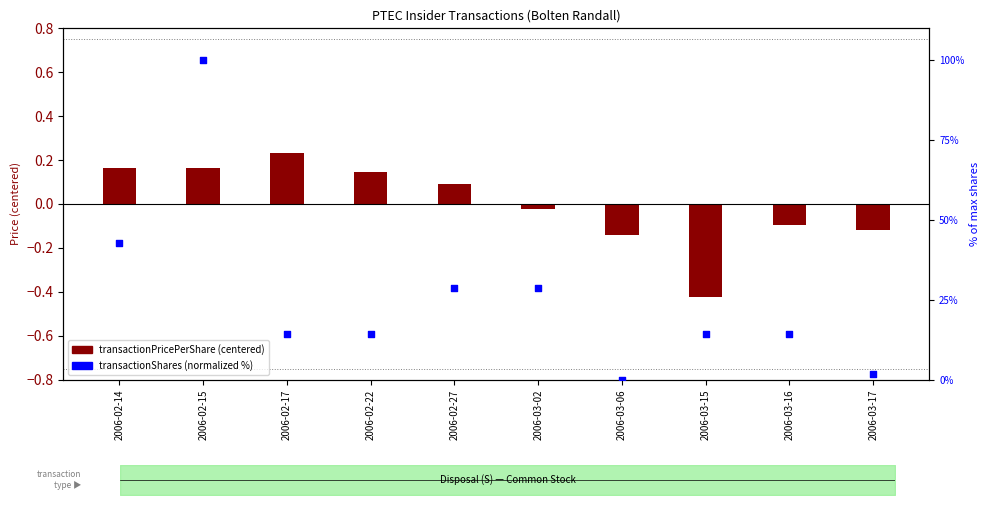

At how many categories does at least one series exceed 26?

4